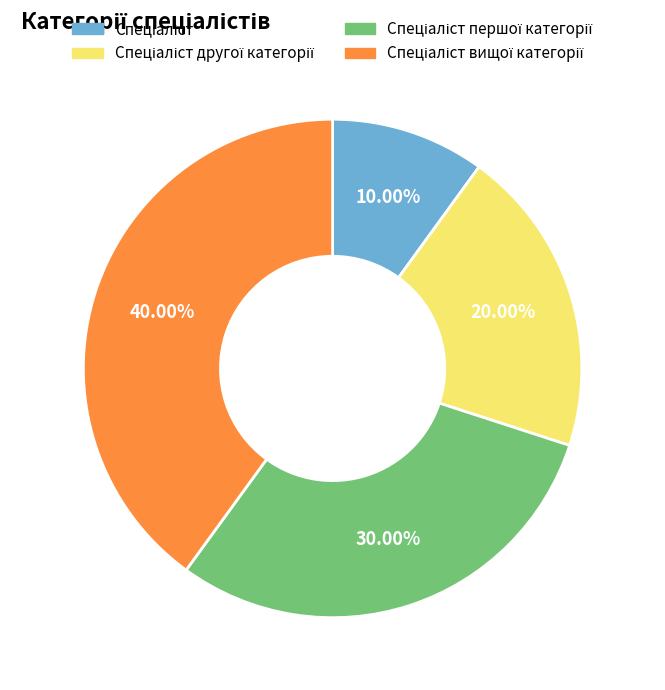

Does any single category account for the majority?

No